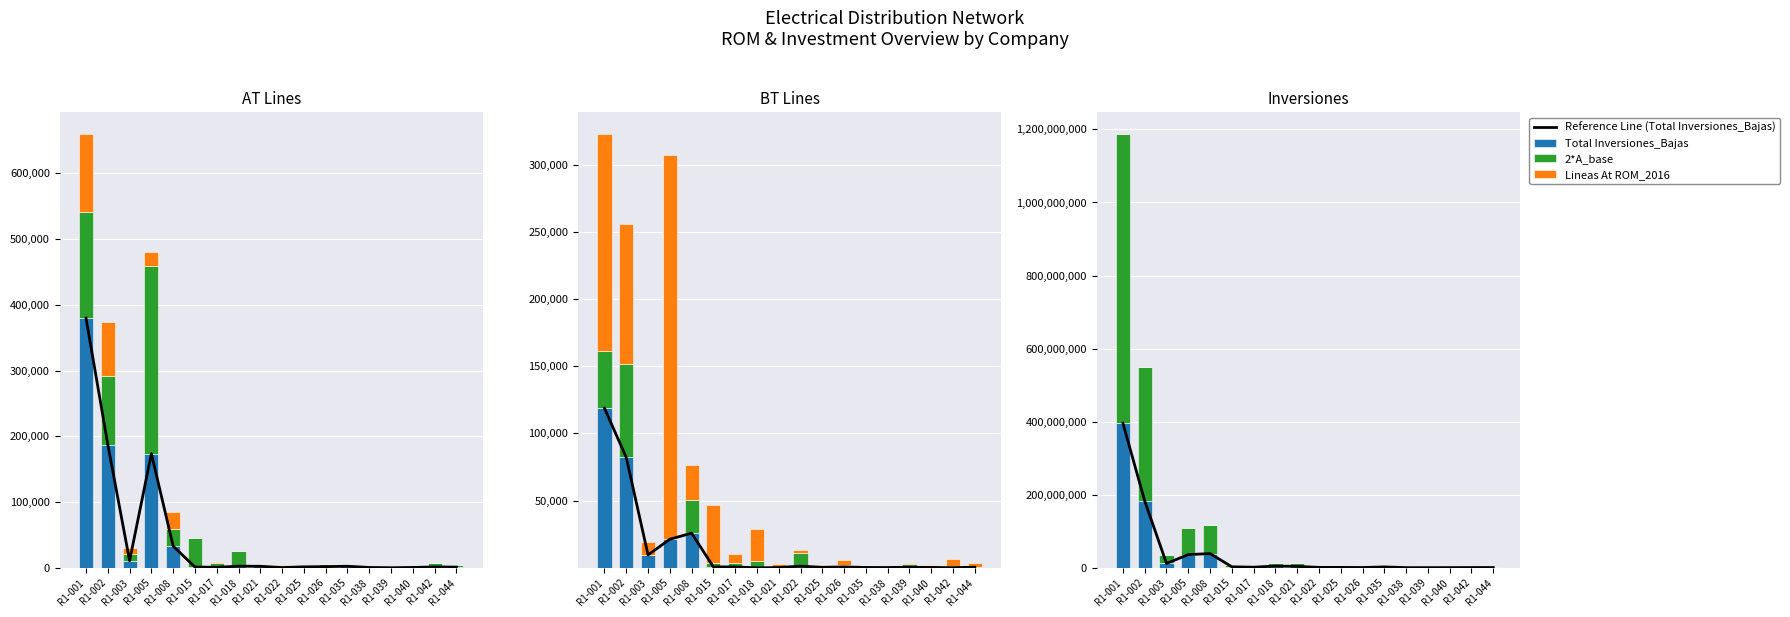

How many groups of bars are there?

18